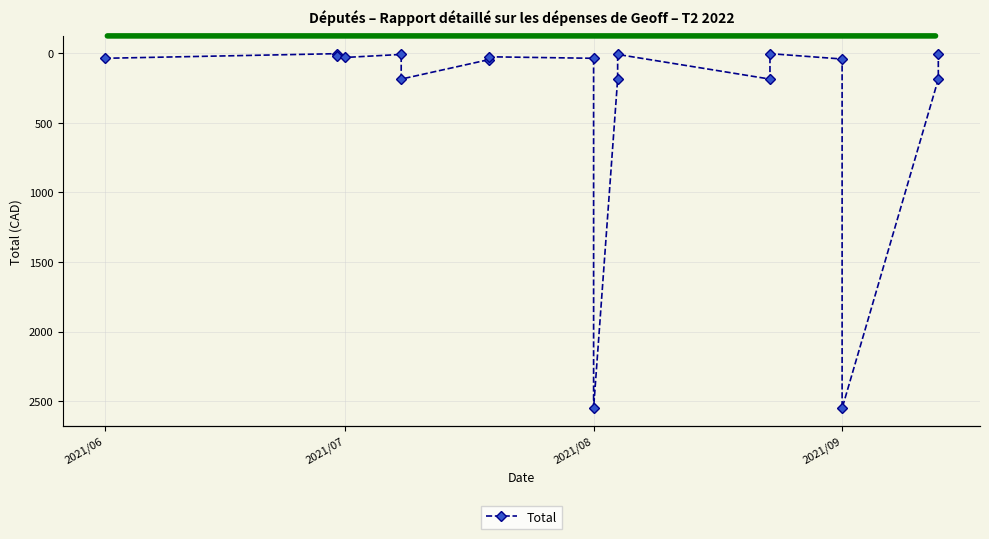

Does the chart have visible grid lines?

Yes